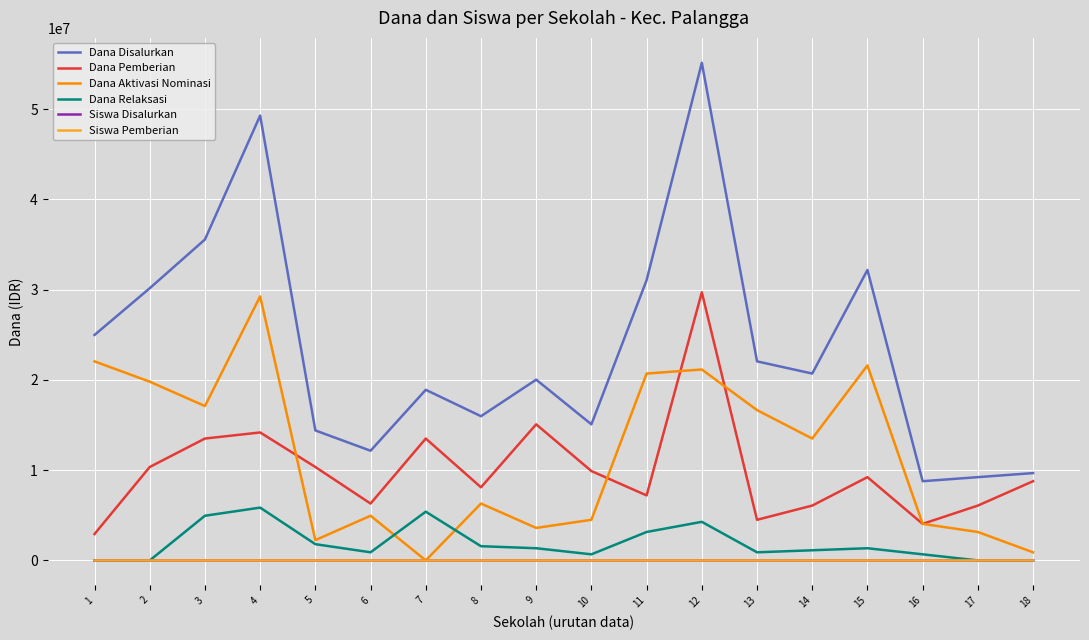

At how many categories does at least one series exceed 31427885?

4